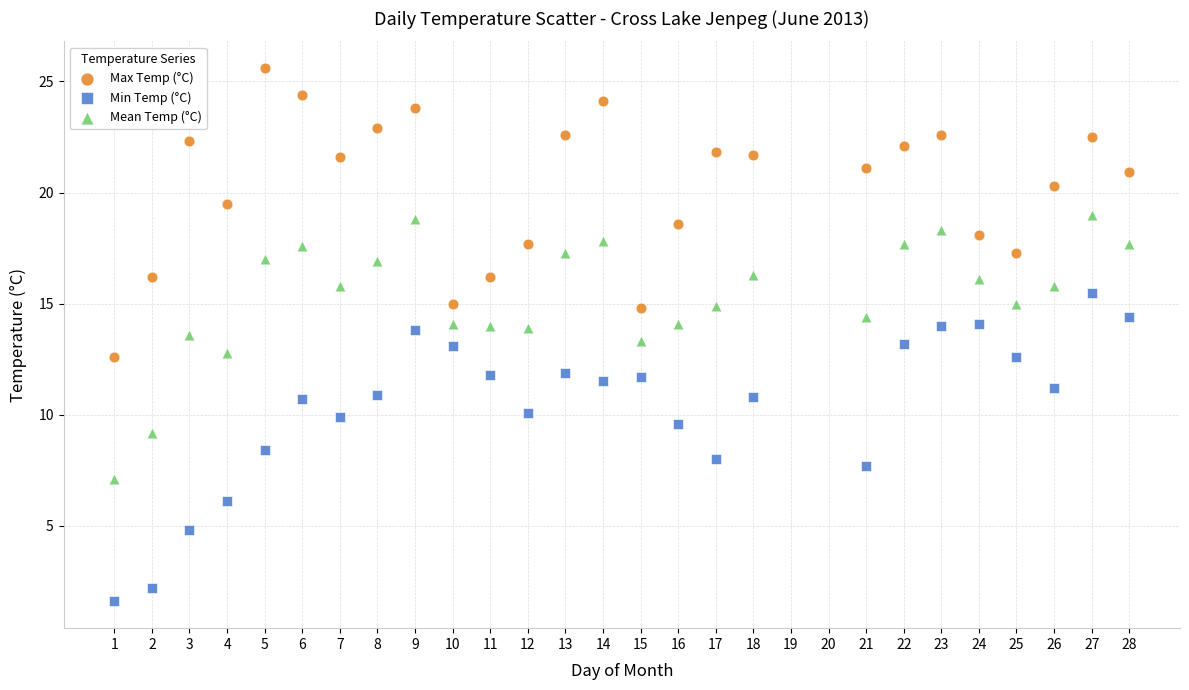

Across all data points, what is the range of X values (max minus min)?

27.0